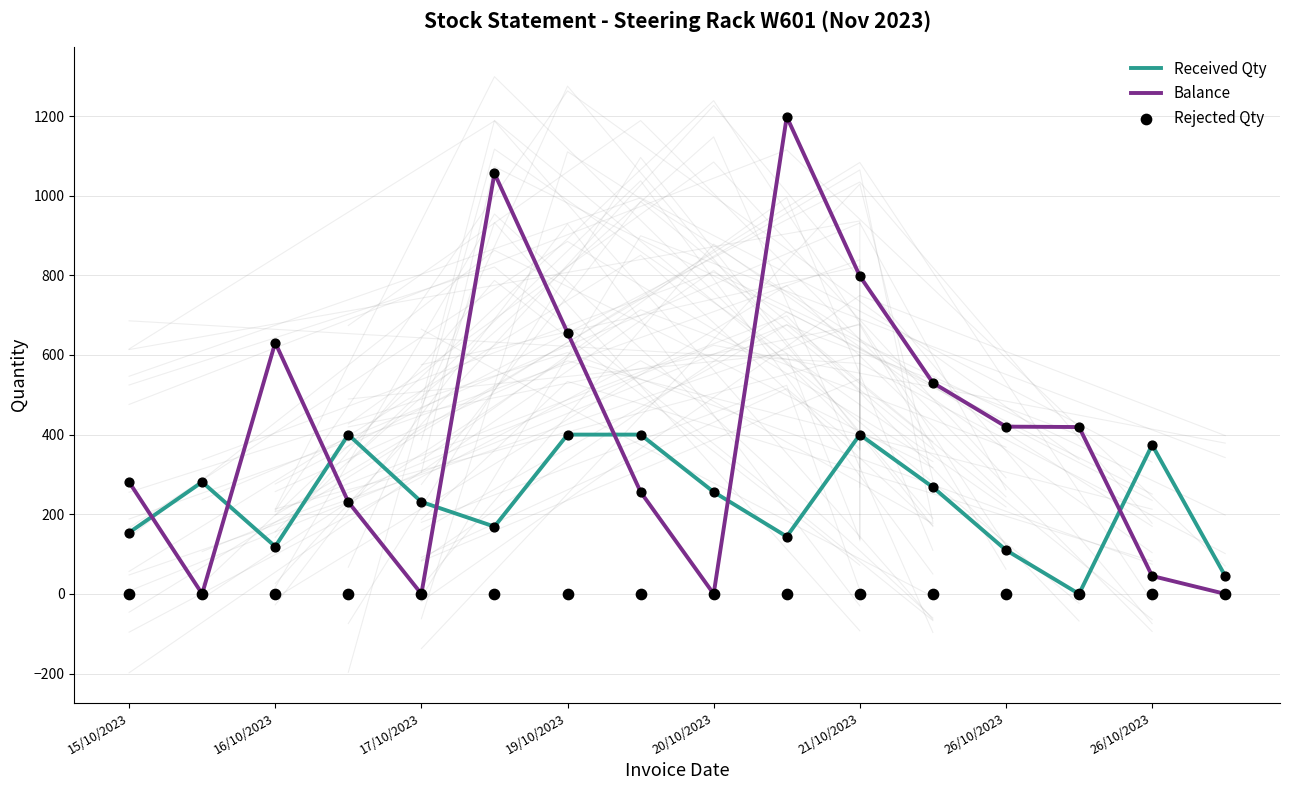

Which series reaches the minimum Y coordinate?

Received Qty